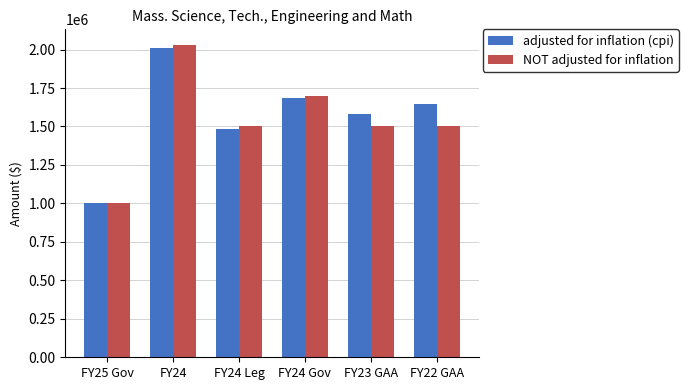

Reading left to right, extract all data points from this chart.

adjusted for inflation (cpi): 1000000	2012211	1486856	1685103	1579785	1645739
NOT adjusted for inflation: 1000000	2030000	1500000	1700000	1500000	1500000